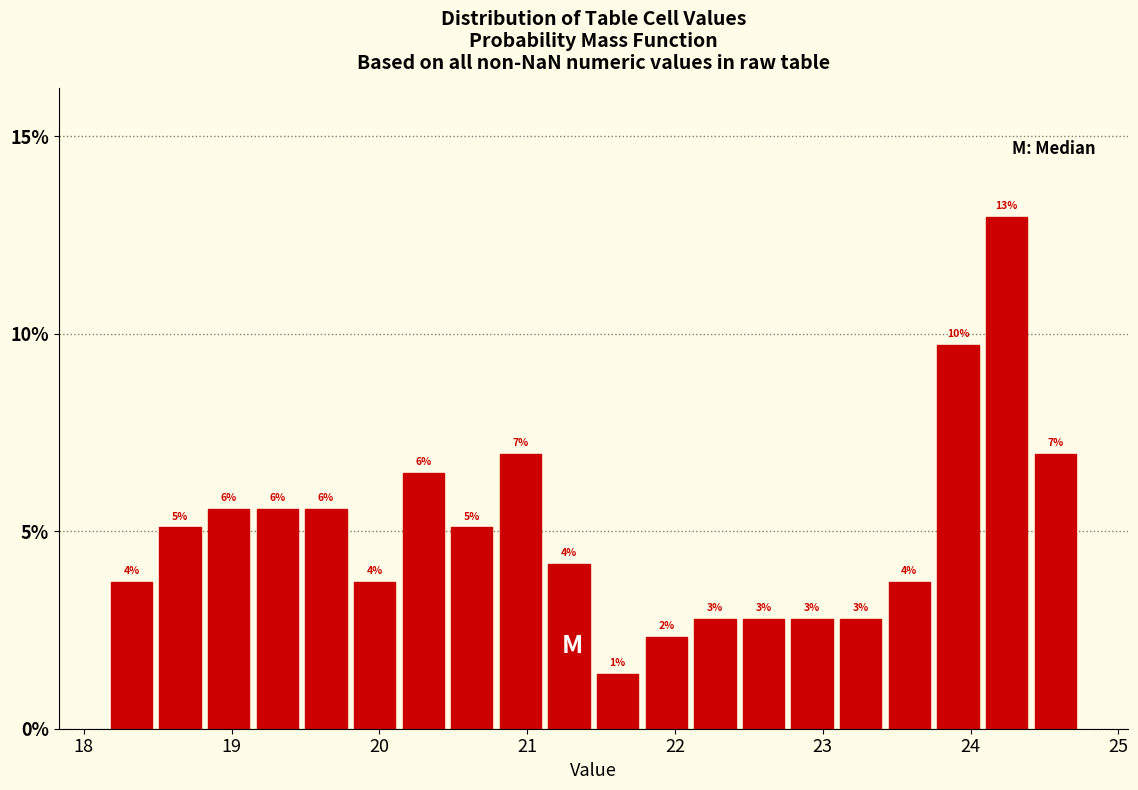

Read against the x-axis, roughly where is the centre of the tallest bar?

24.2